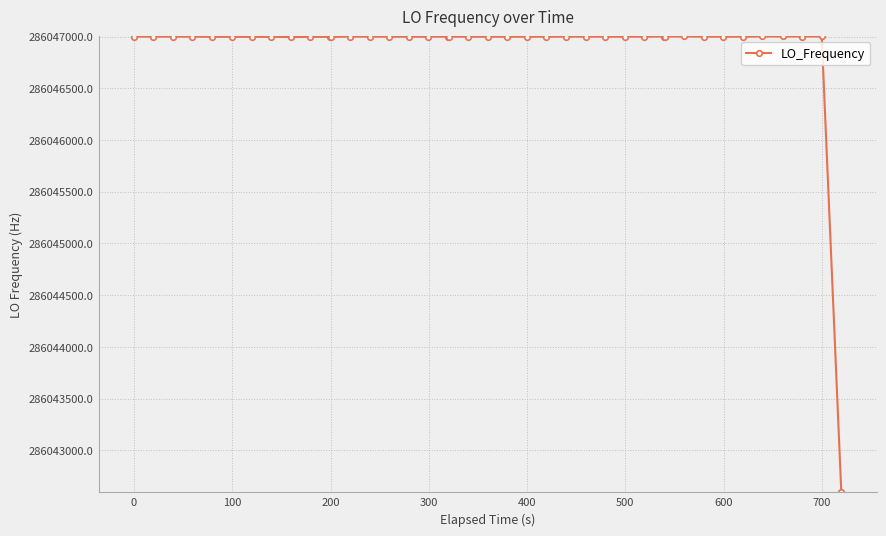

How many values are below 286046998?

9